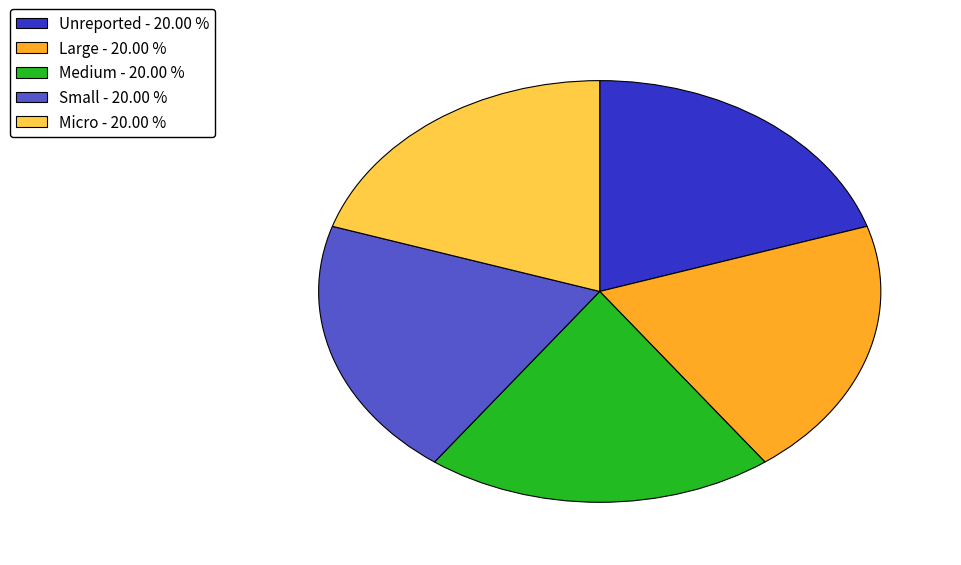

The Small slice represents 39% of the pie. True or false?

False